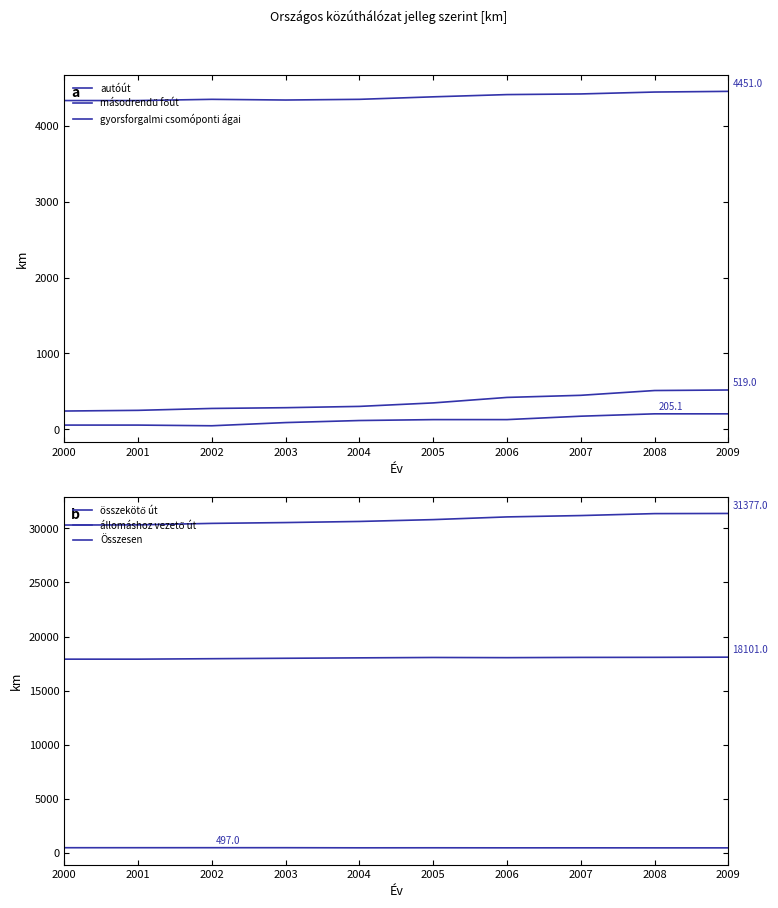

Does the chart have visible grid lines?

No